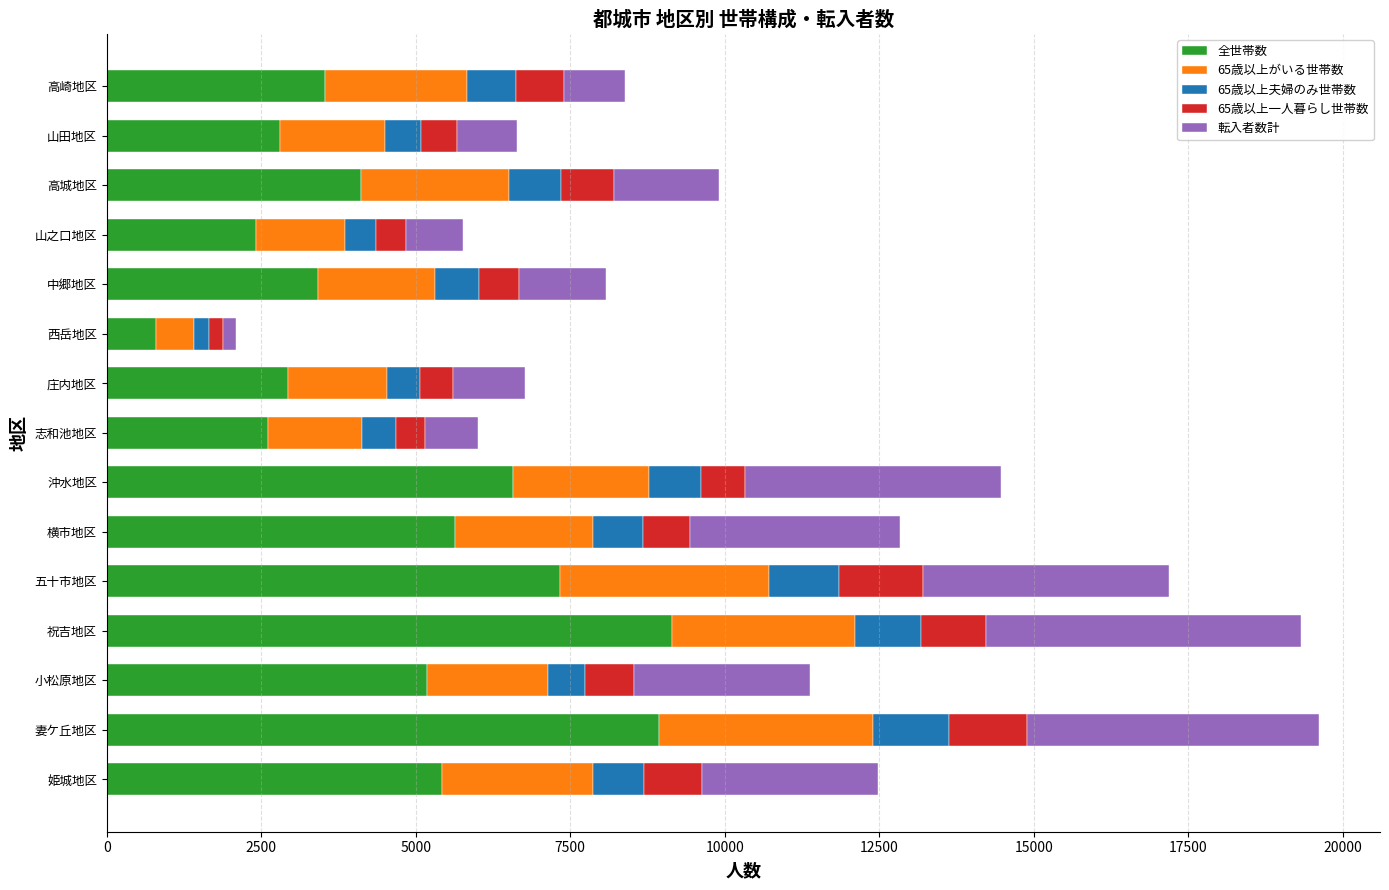

What is the total value across all series at 妻ケ丘地区?

19624